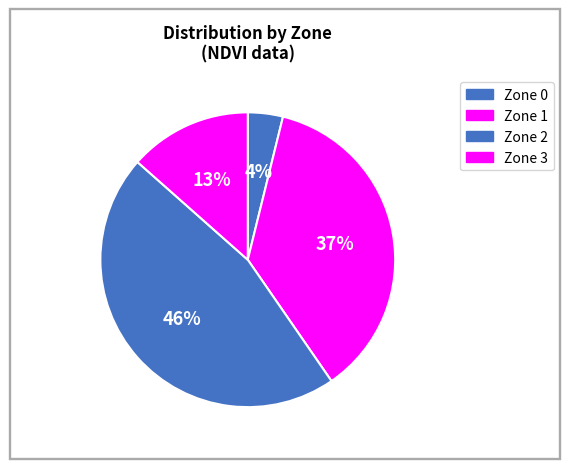

Which has a higher value, Zone 3 or Zone 2?

Zone 2